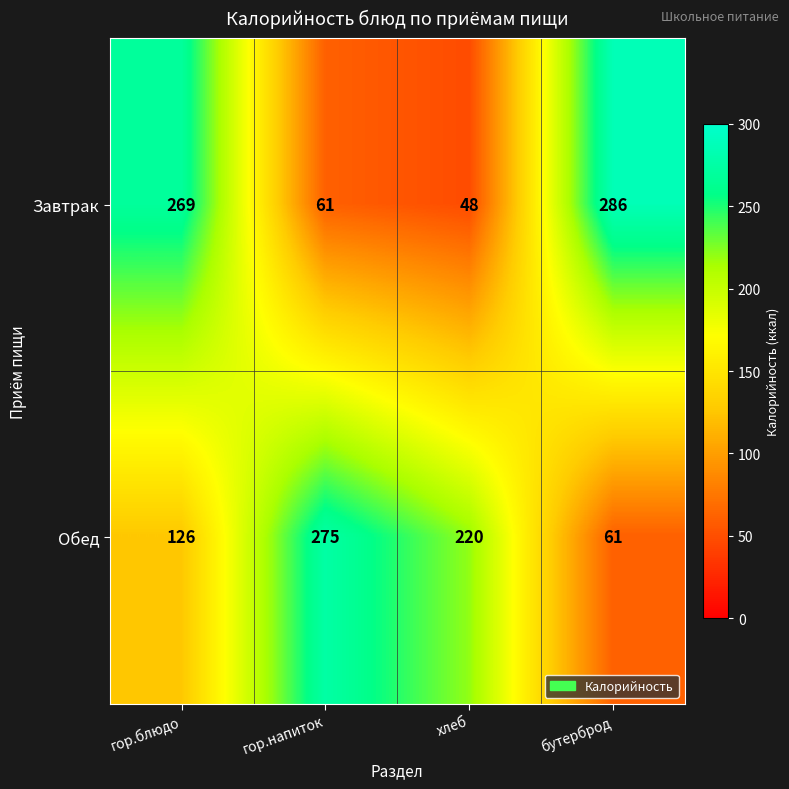

What is the total value across all series at бутерброд?

347